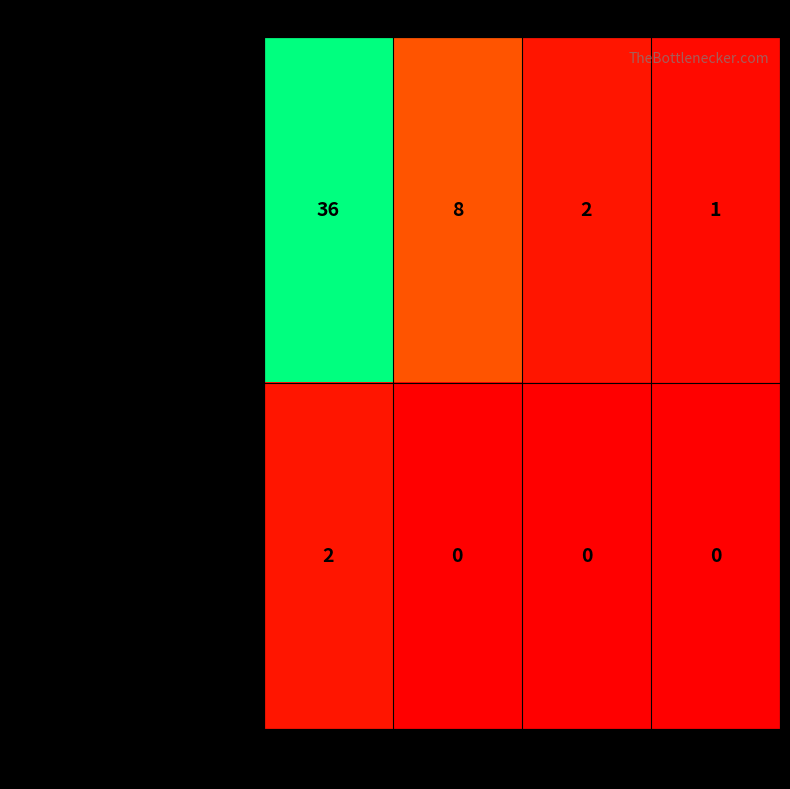

List the series in order of their peak value, highest first.

journal, conference and proceedings